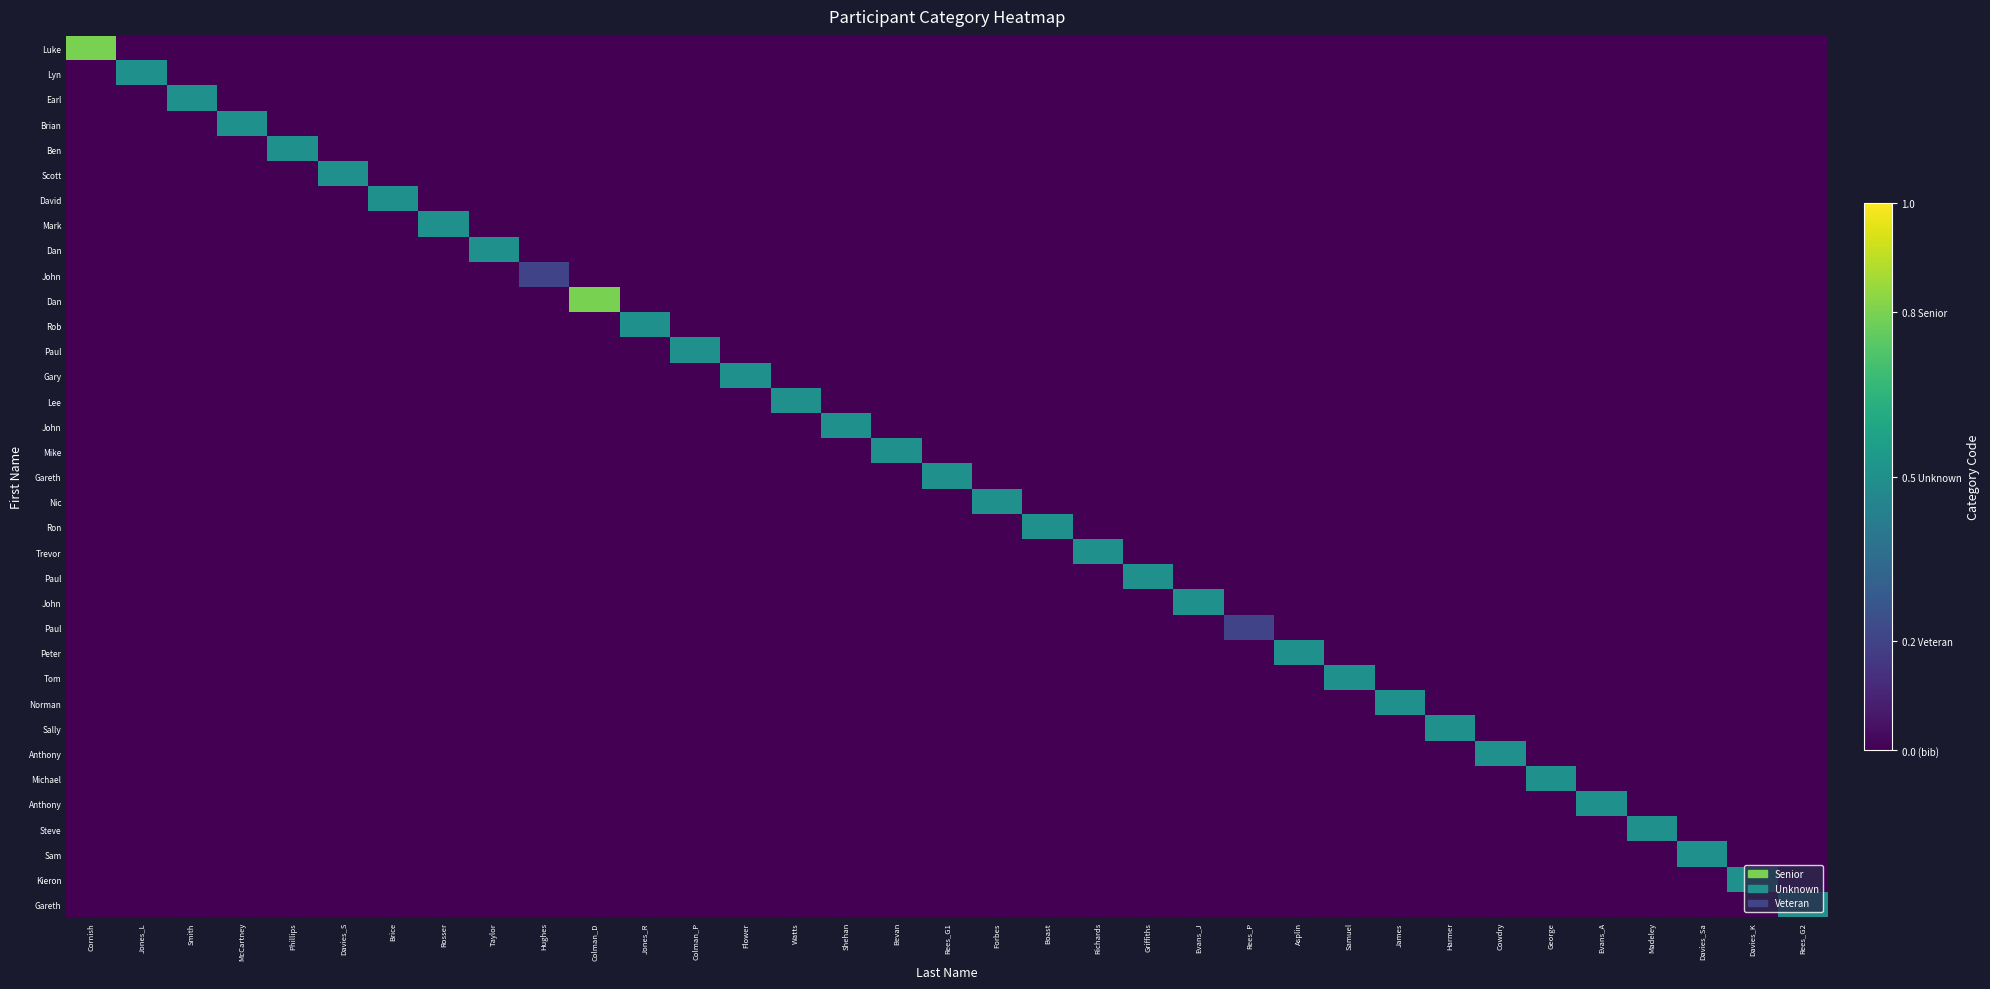

At which category is the sum across all series the highest?

Cornish